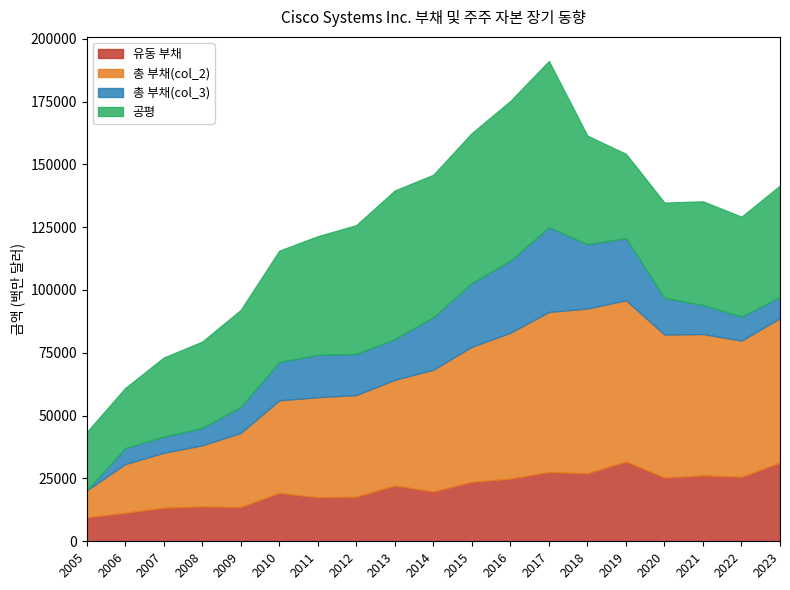

What is the total value across all series at 2007?

73096